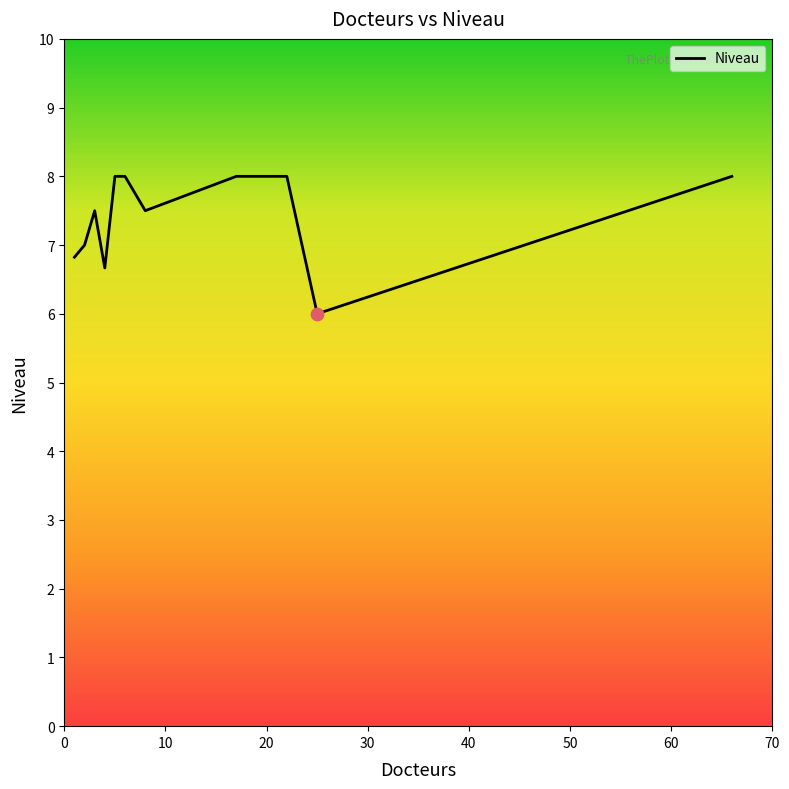

What is the smallest value displayed?

6.0